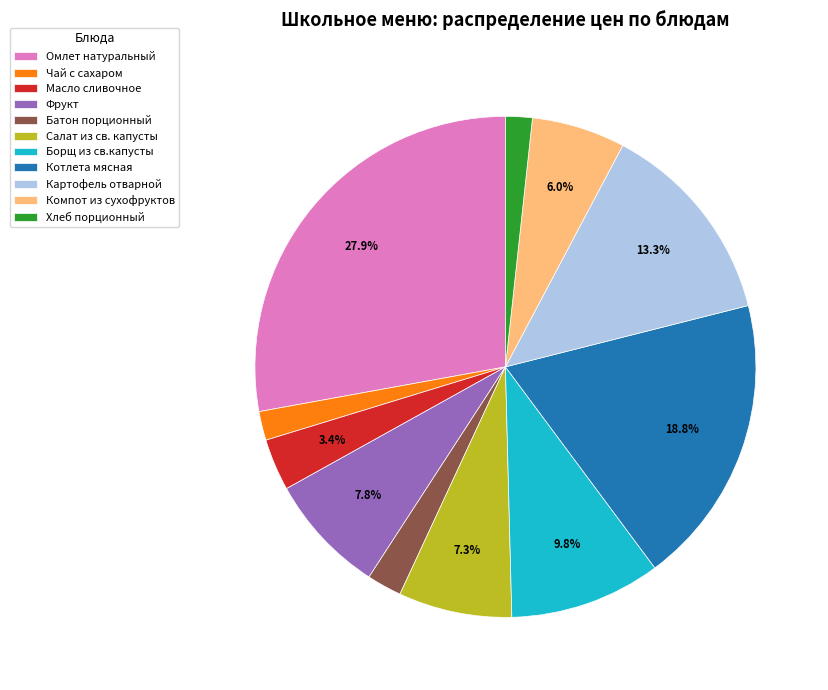

To the nearest percent, what portion does Масло сливочное represent?

3%